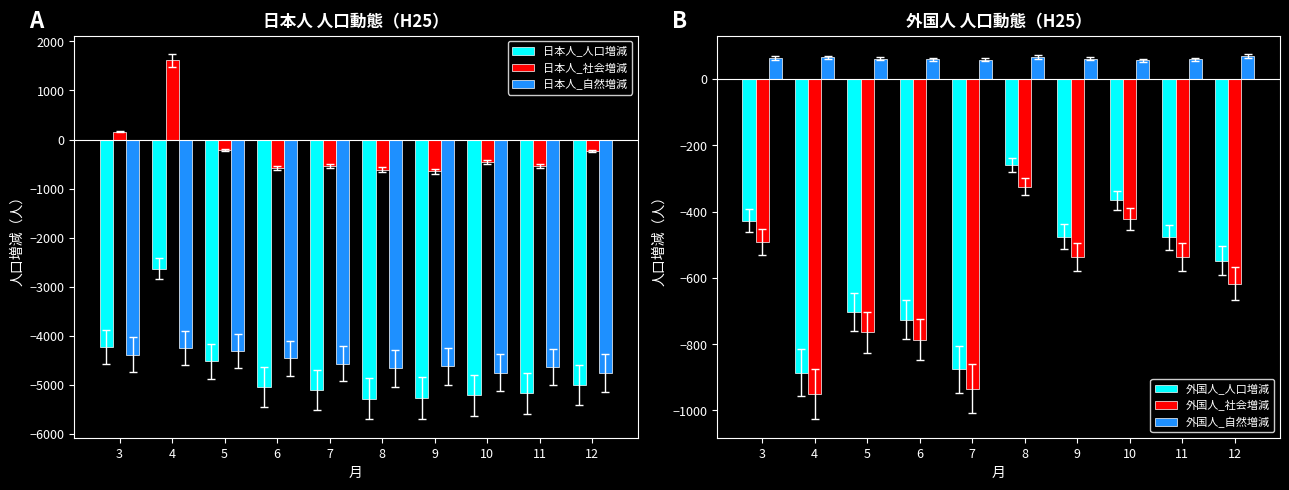

What is the total value across all series at 11?

-11302